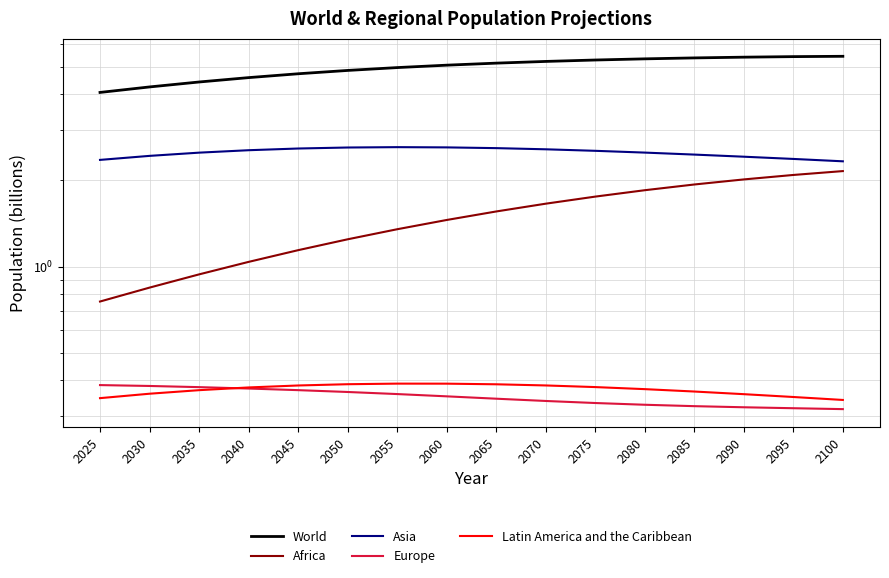

At which label does Latin America and the Caribbean reach its peak?

2055